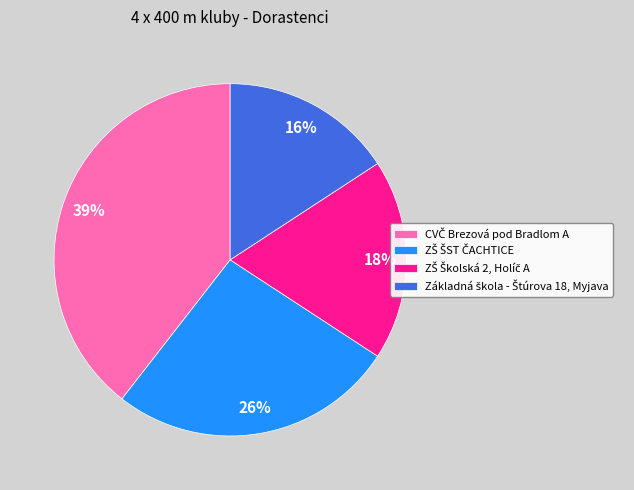

To the nearest percent, what is the average slice percentage?

25%